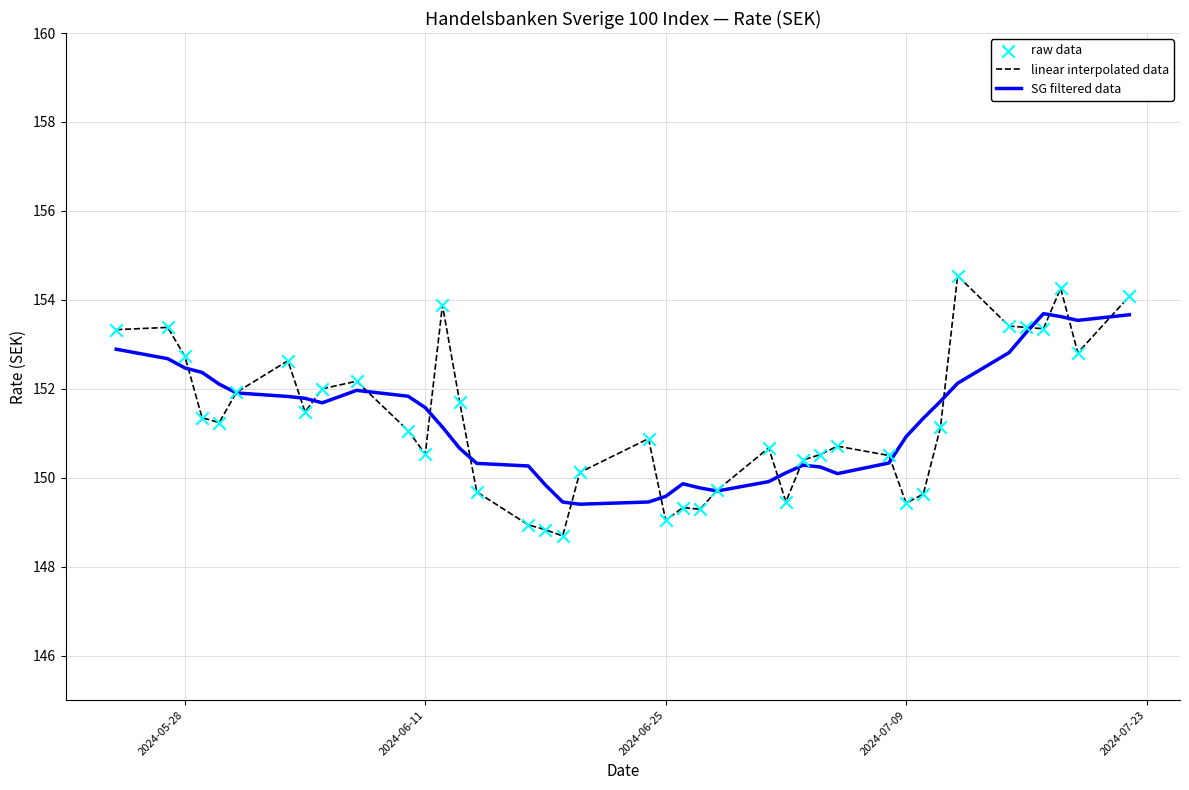

At how many categories does at least one series exceed 154?

3